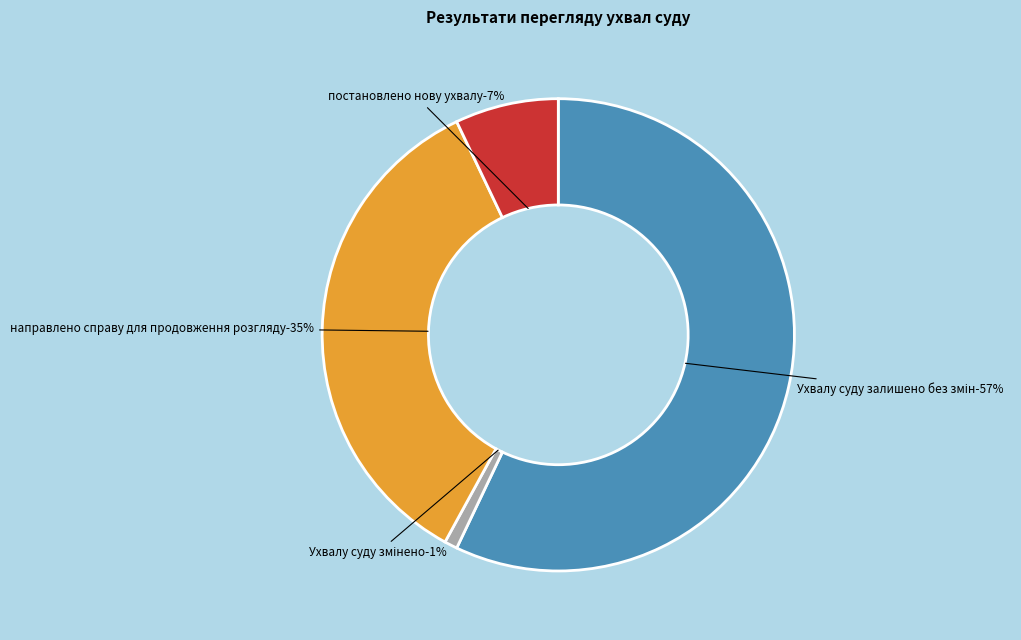

Count the number of slices in the pie.

4